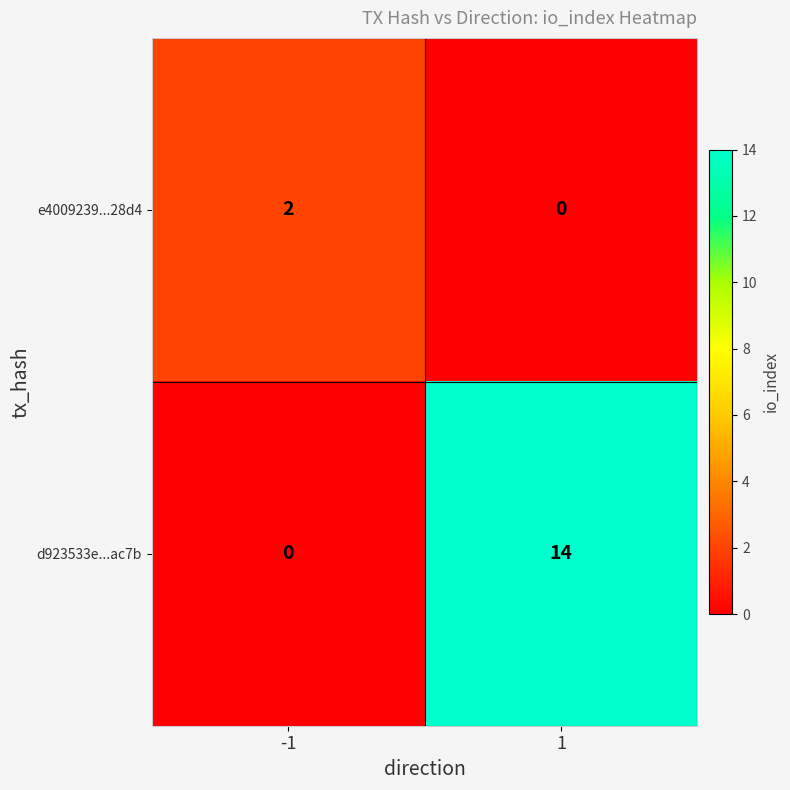

Which series has the largest total across all categories?

d923533e...ac7b